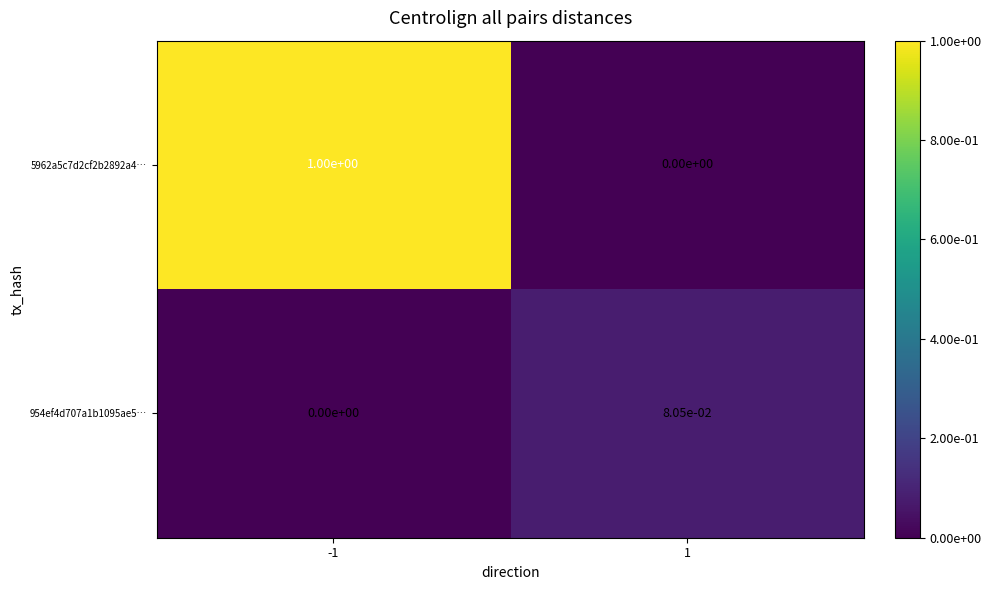

Which series changed the most between -1 and 1?

5962a5c7d2cf2b2892a4…